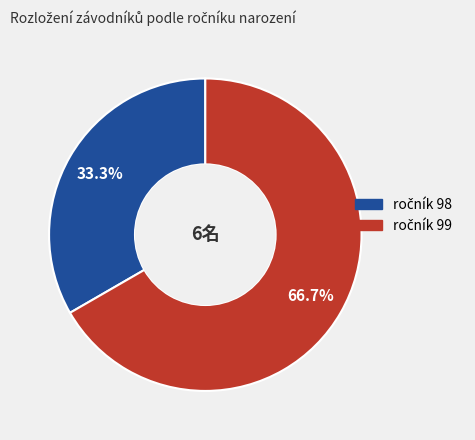

Is there a majority slice in this chart?

Yes